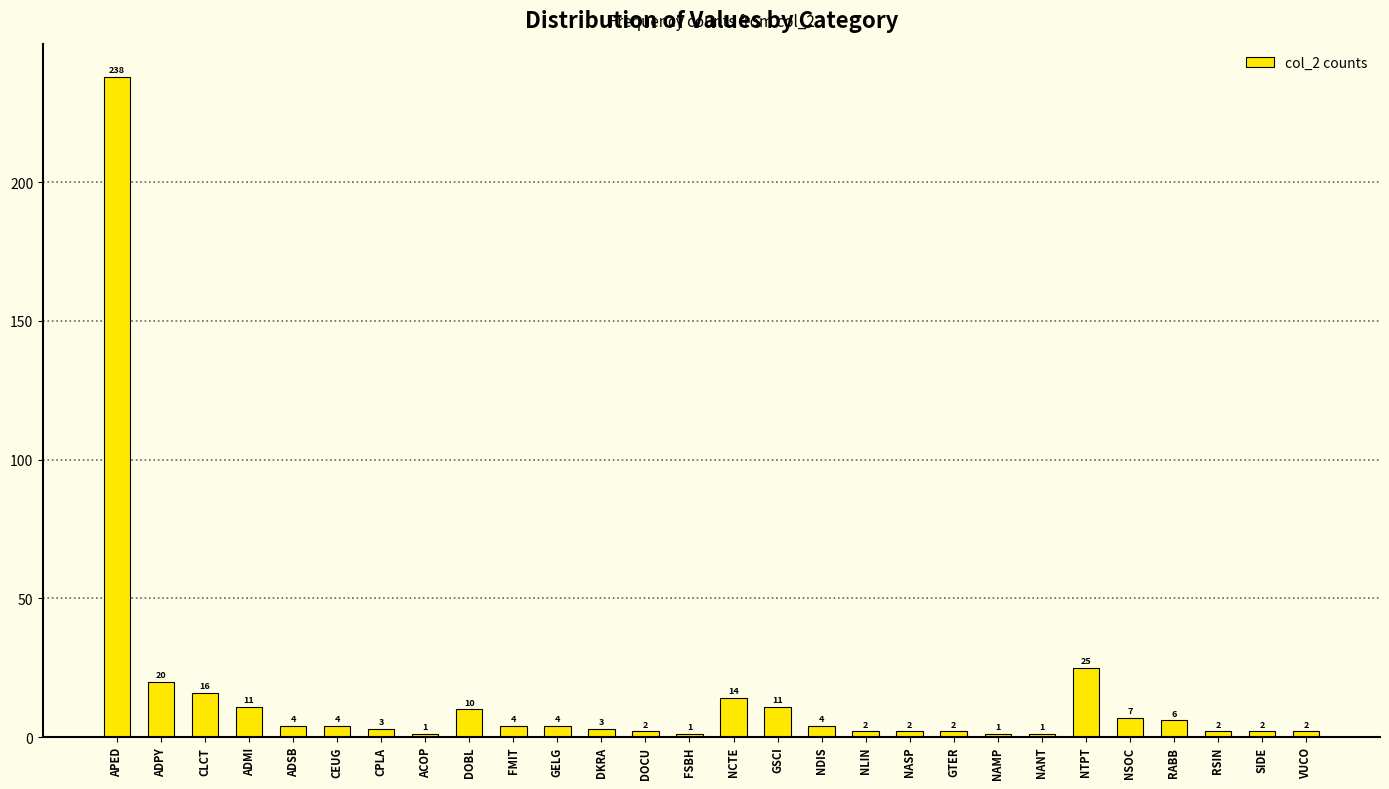

Reading left to right, transcribe all the data shown in this chart.

238	20	16	11	4	4	3	1	10	4	4	3	2	1	14	11	4	2	2	2	1	1	25	7	6	2	2	2